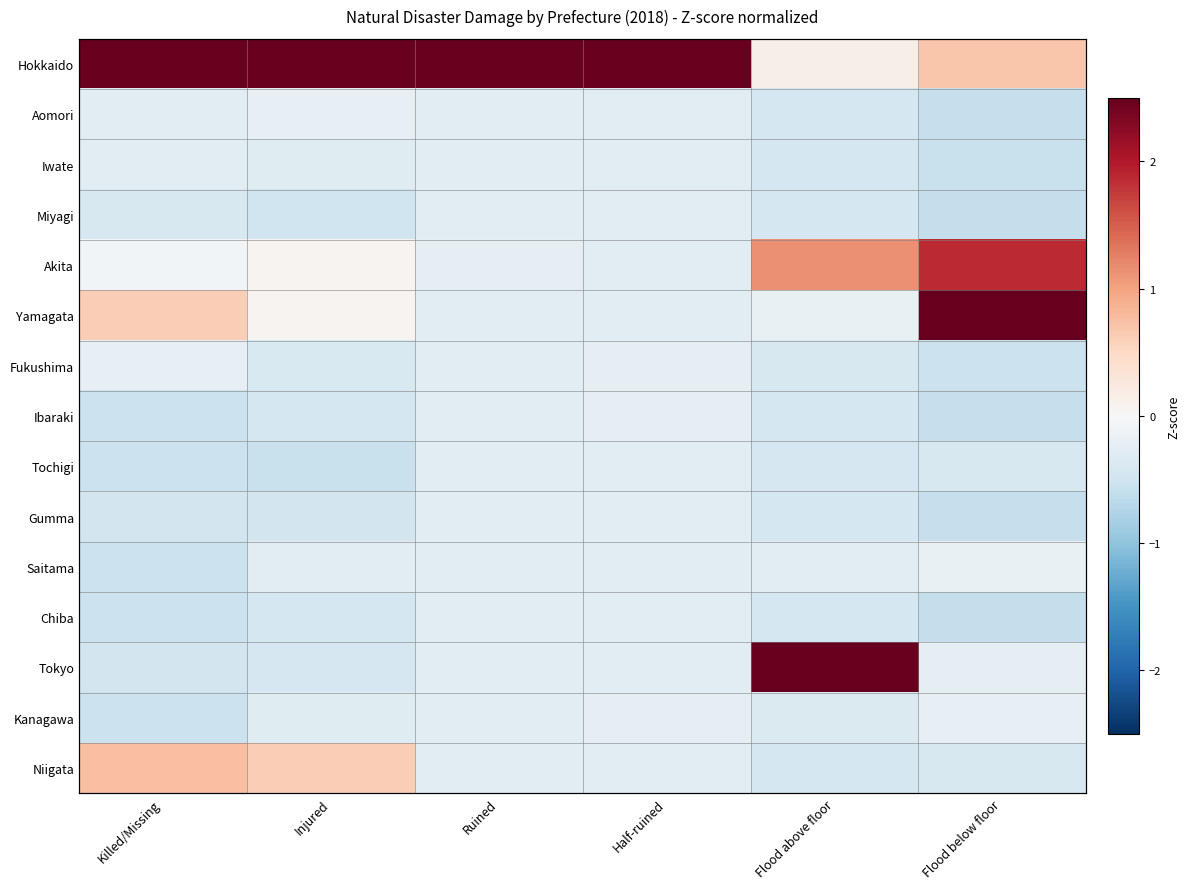

What is the lowest value of the Iwate series?

-0.6